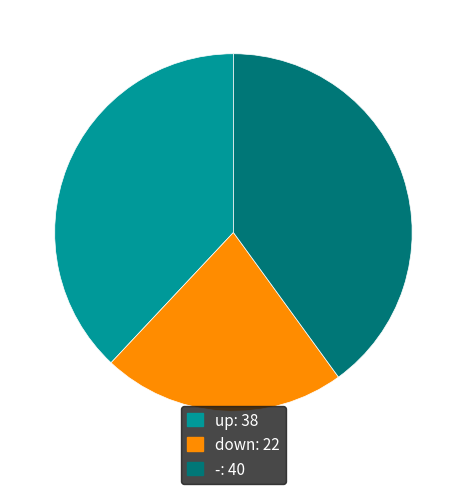

Which category has the smallest portion of the pie?

down